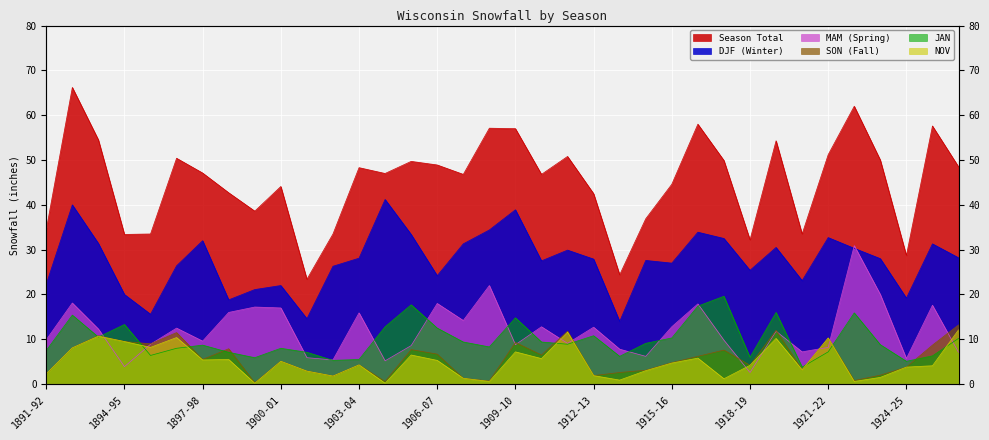

What is the smallest value displayed?

0.2